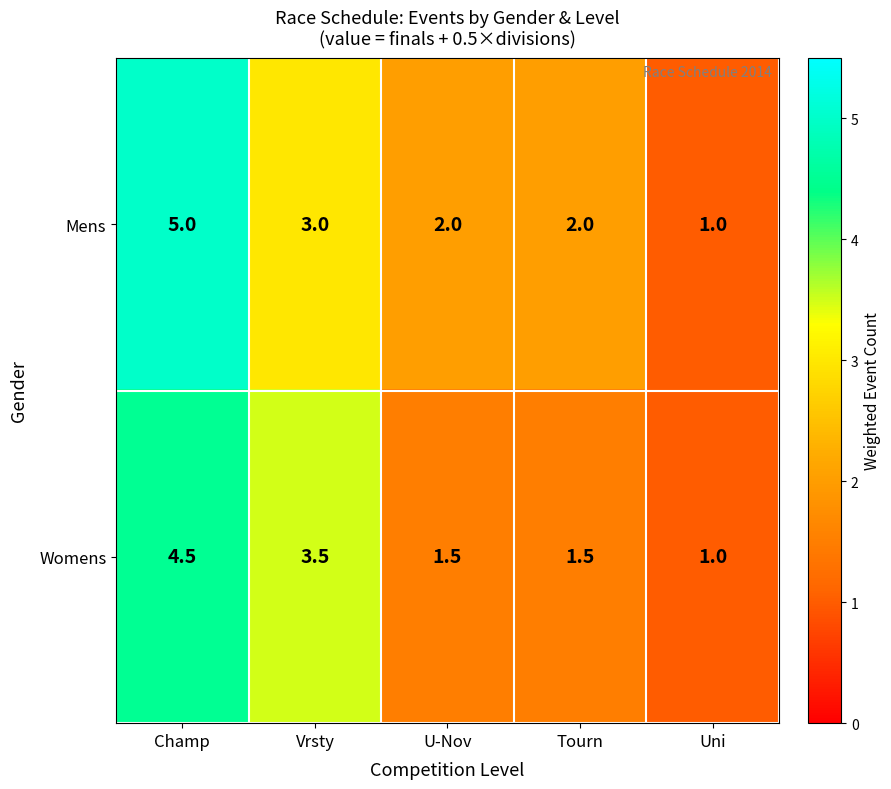

How many data points in Womens are above 1?

4